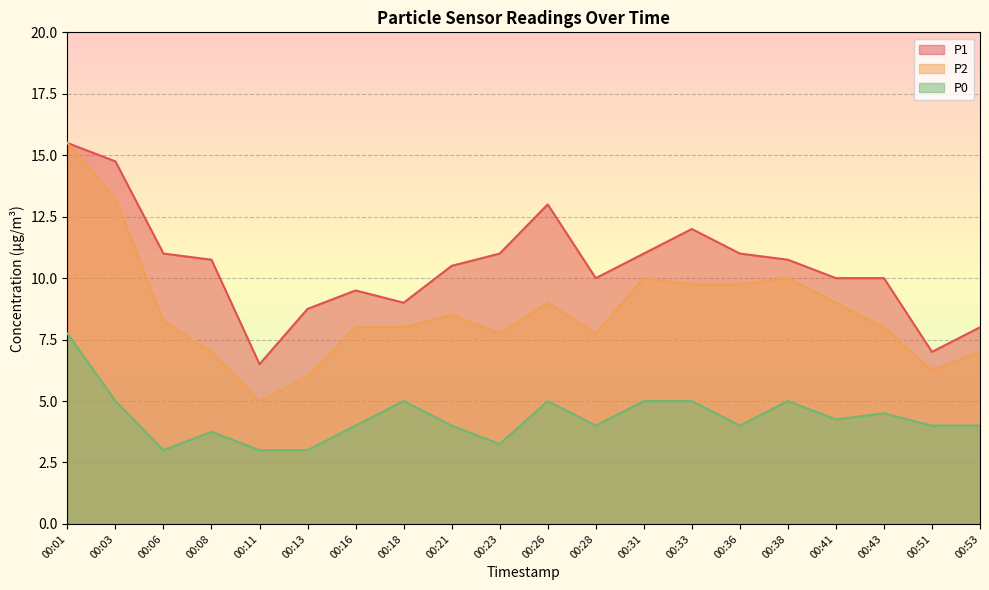

At which label does P1 reach its peak?

00:01